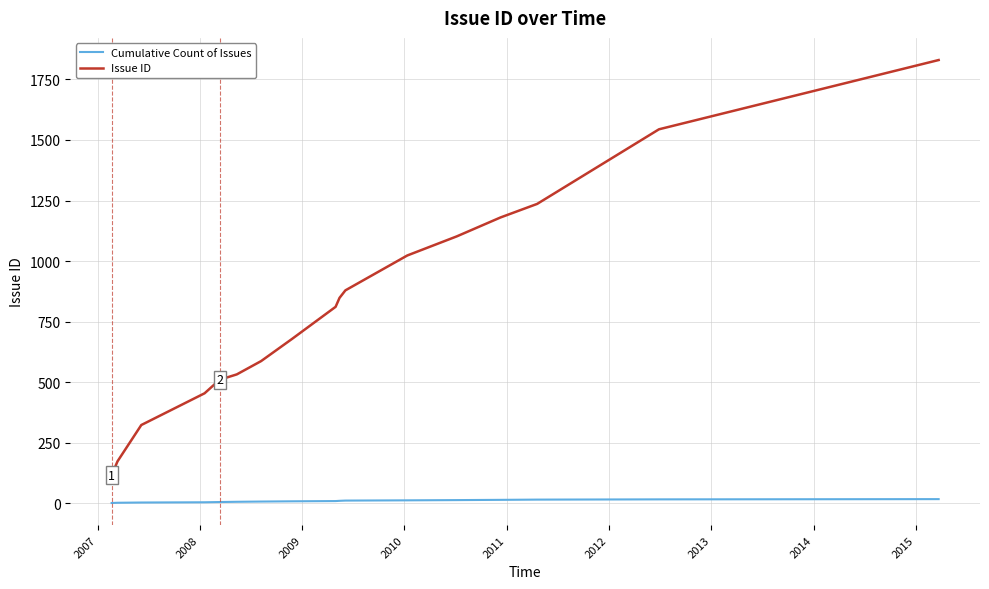

Which series has the widest spread of values?

Issue ID